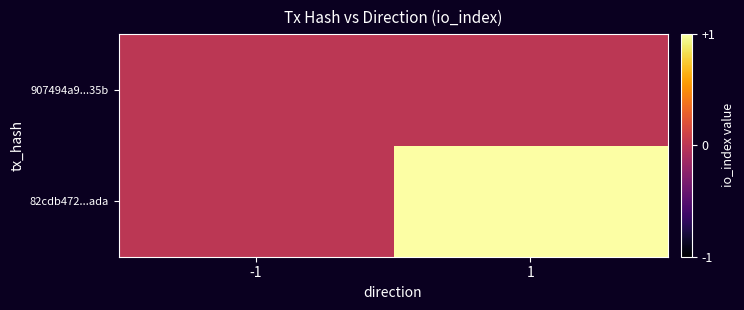

How many data points does each series have?

2